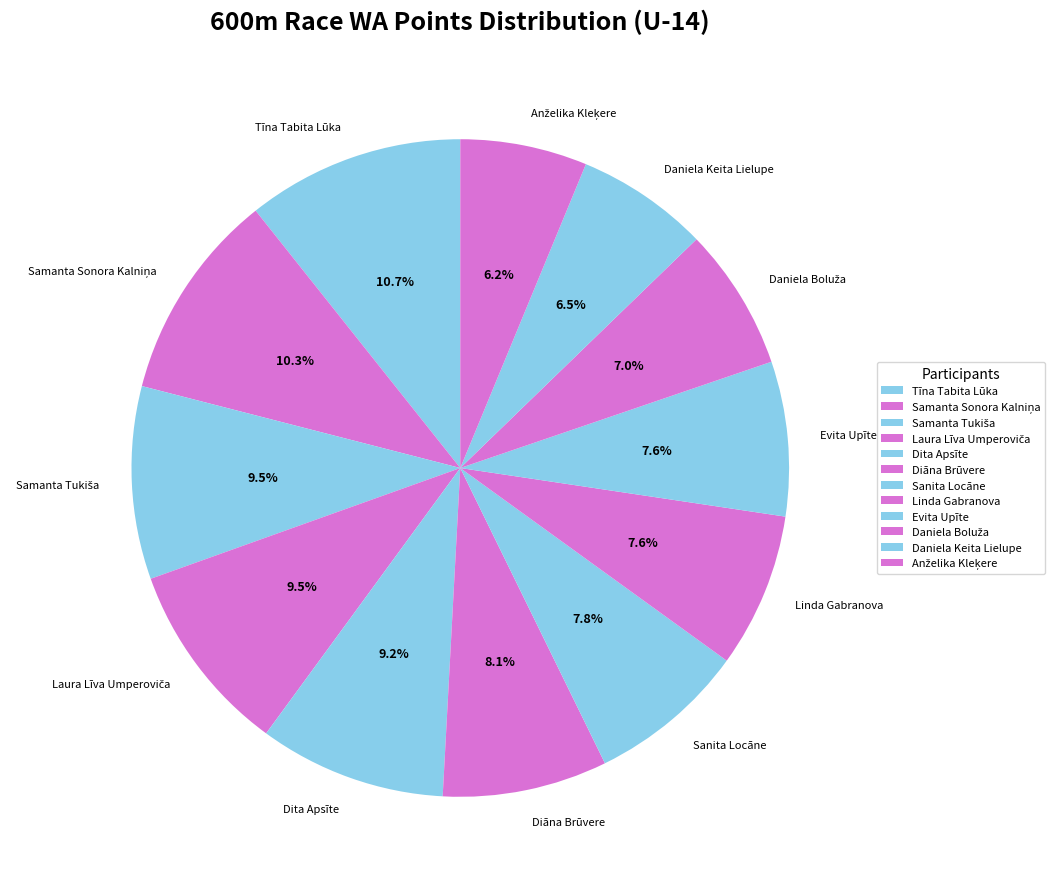

Do Tīna Tabita Lūka and Sanita Locāne together represent more than half of the pie?

No